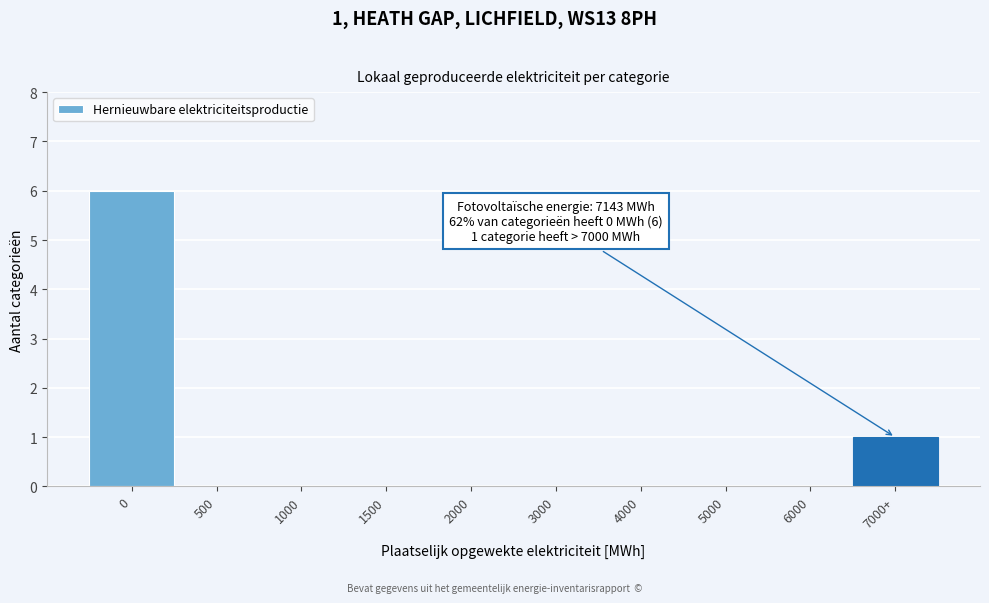

Reading right to left, what are all the values shown in this chart?

7000+=1	6000=0	5000=0	4000=0	3000=0	2000=0	1500=0	1000=0	500=0	0=6